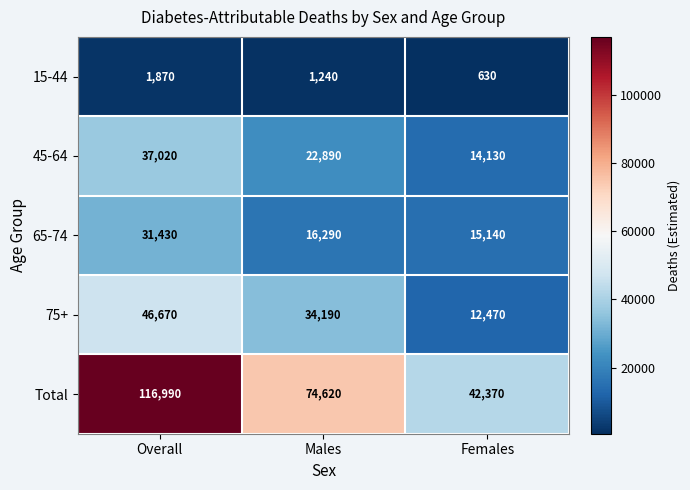

Rank the categories by 75+ value from lowest to highest.

Females, Males, Overall